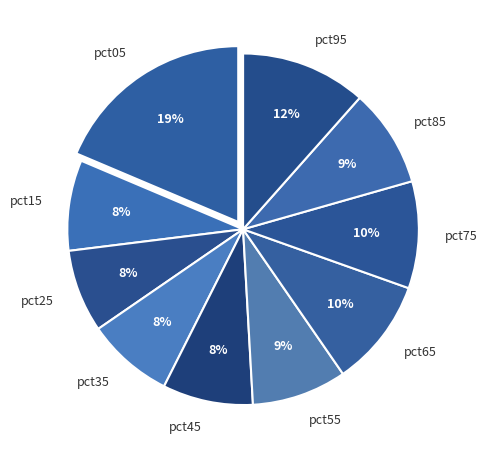

To the nearest percent, what is the average slice percentage?

10%